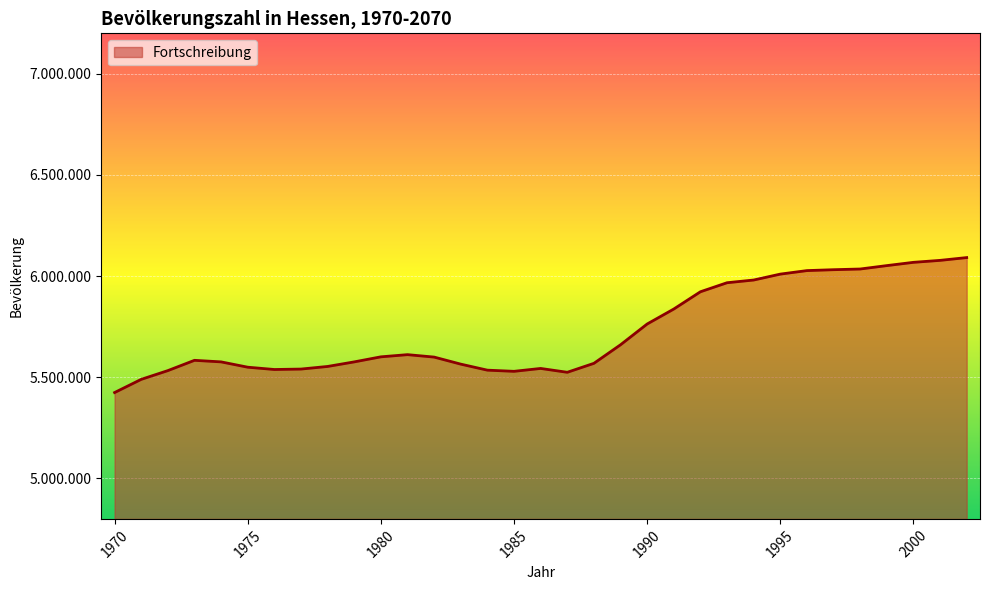

Is this an area chart (filled region under the line)?

Yes